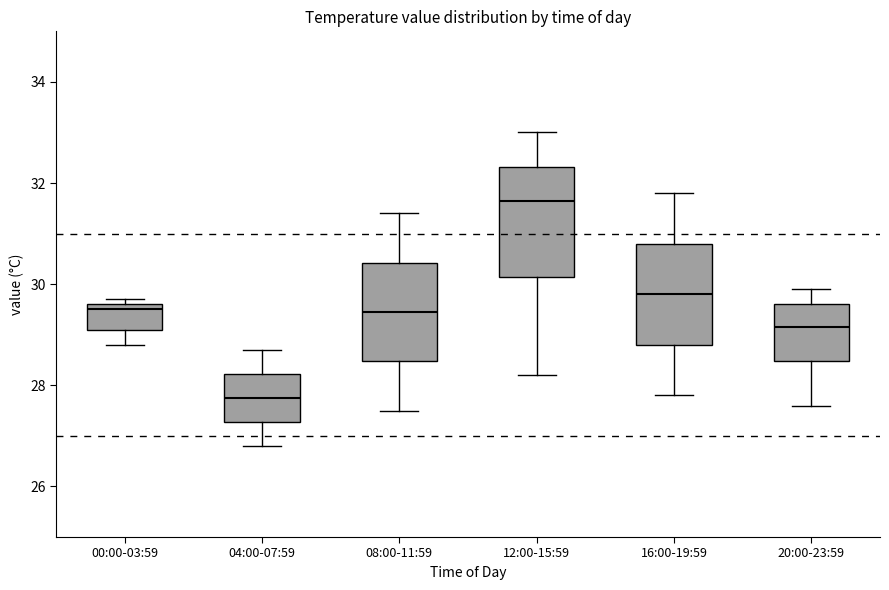

Where does the upper whisker of the box for 04:00-07:59 end on the y-axis? The values are not printed on the chart, so give them approximately, as read against the axis.

28.8